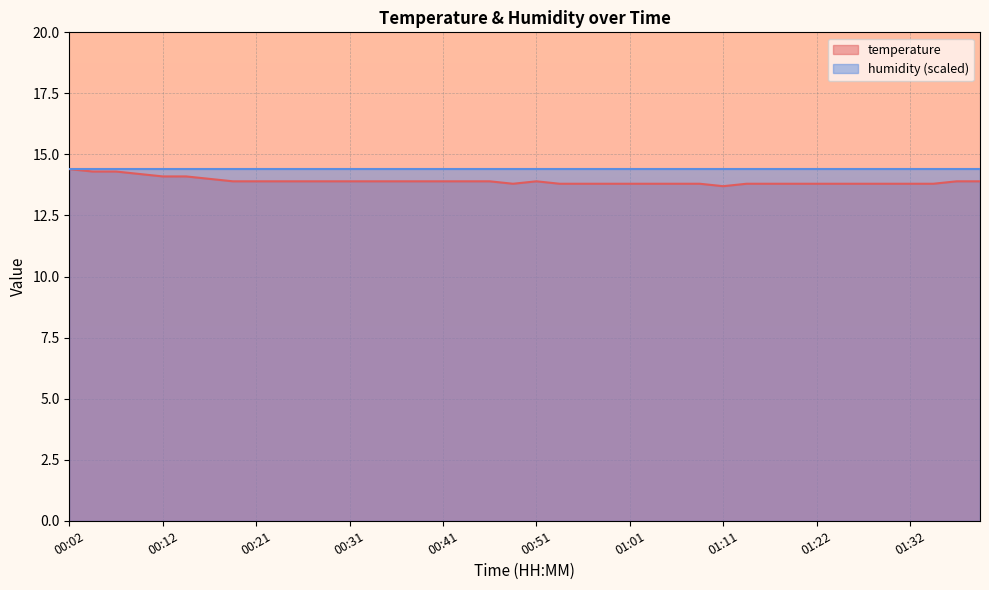

What is the value of the 36th point from the left?

13.8